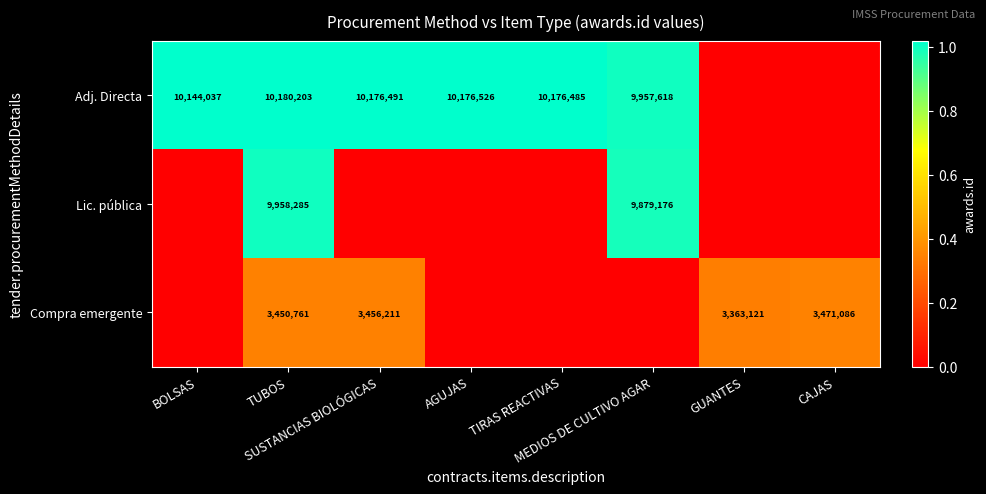

What is the difference between the highest and lowest values at GUANTES?

3363121